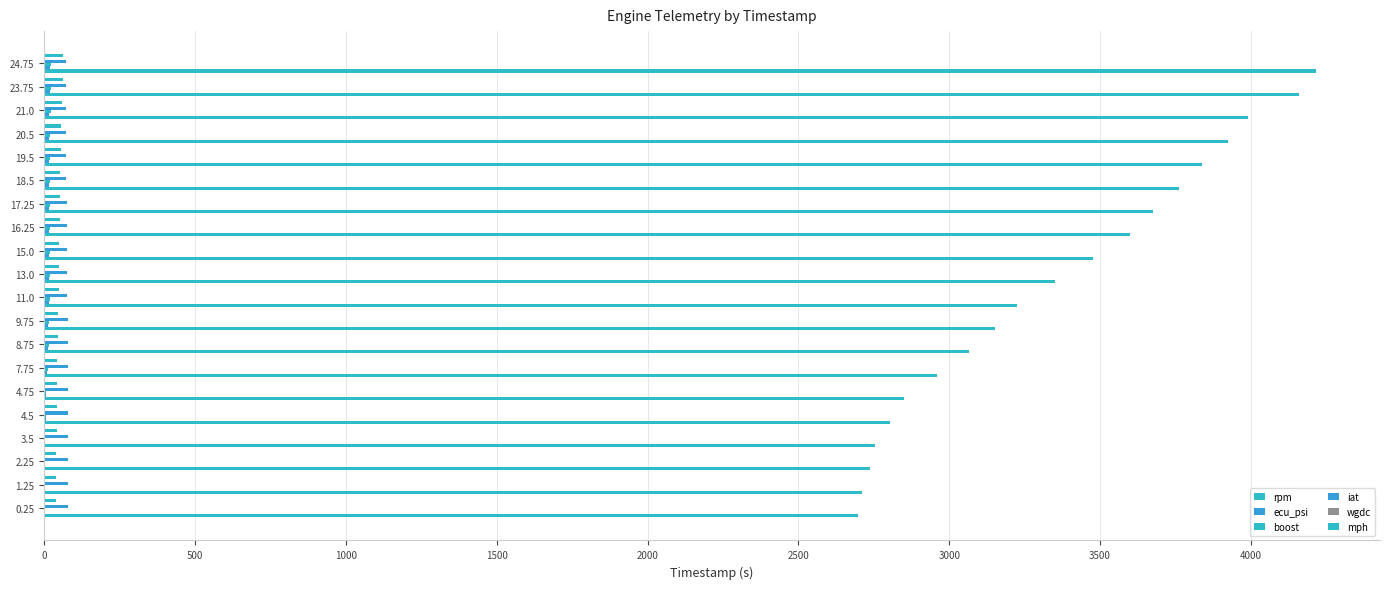

How many categories are shown in the chart?

20